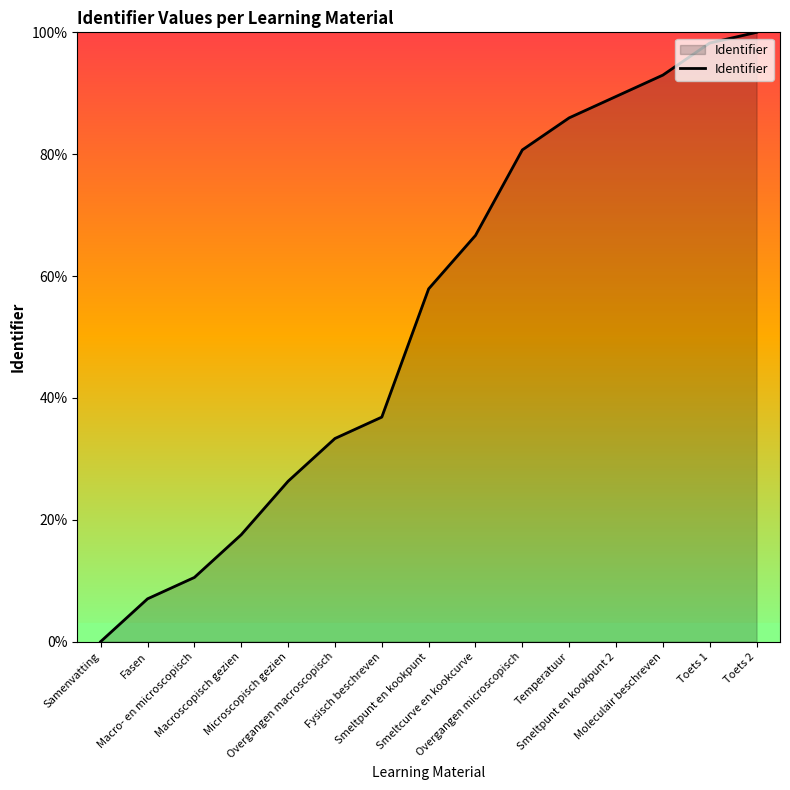

Is it true that the value at Macro- en microscopisch is 10.5?

True